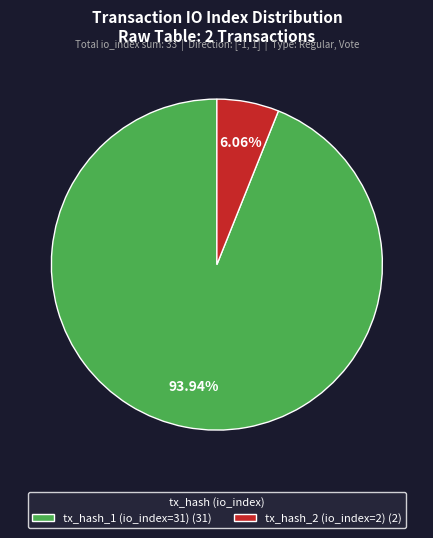

Is the sum of tx_hash_2 (io_index=2) and tx_hash_1 (io_index=31) greater than half?

Yes